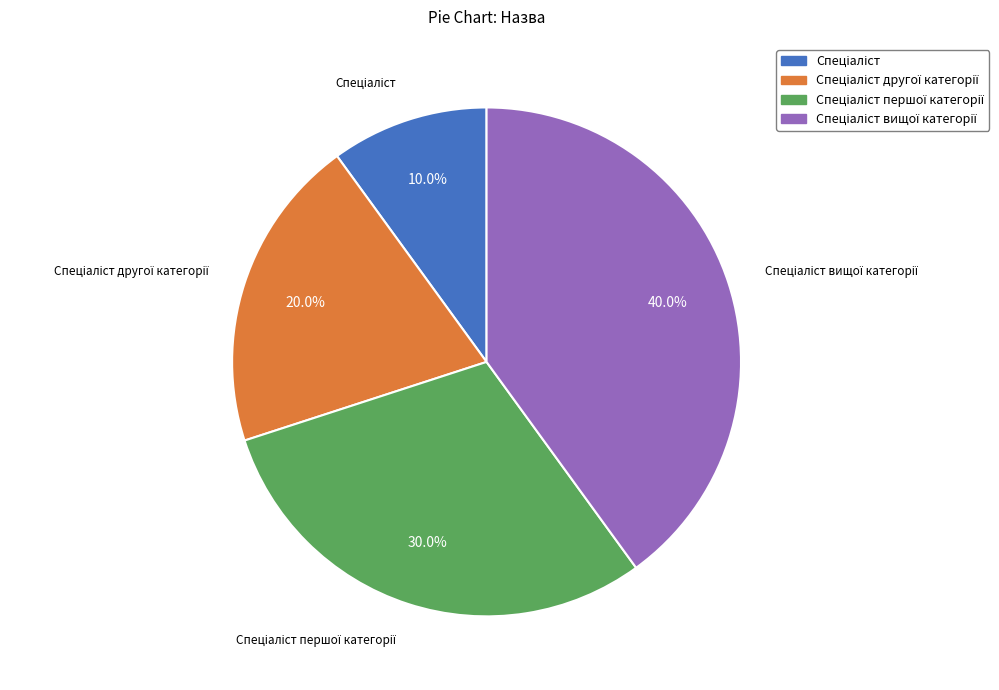

Is there any slice that represents more than half of the pie?

No